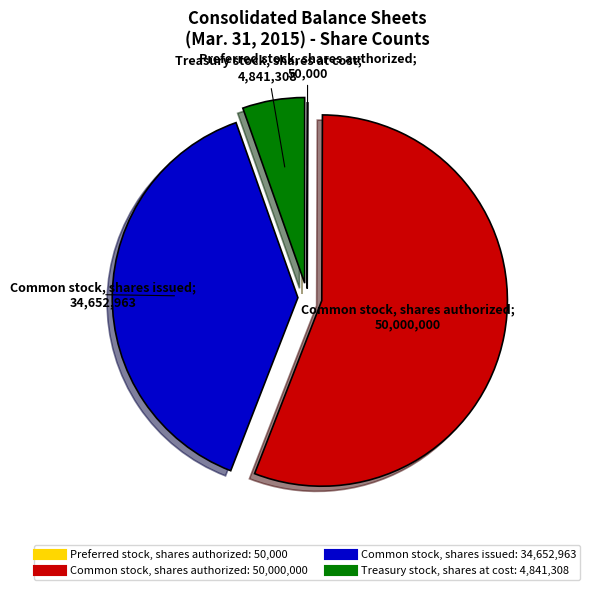

What is the majority slice?

Common stock, shares authorized